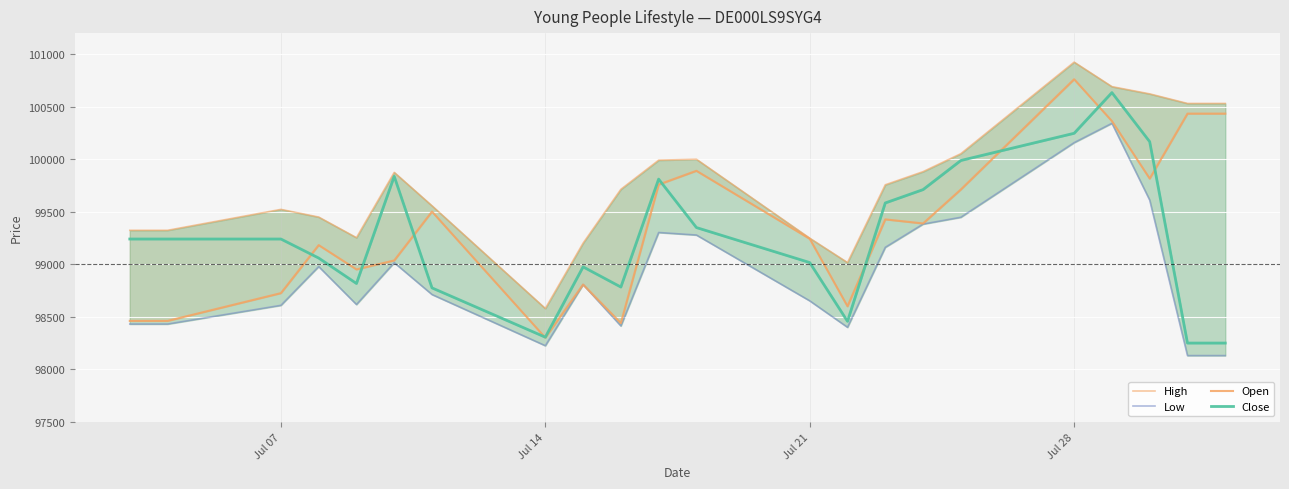

How many lines are shown in the chart?

4